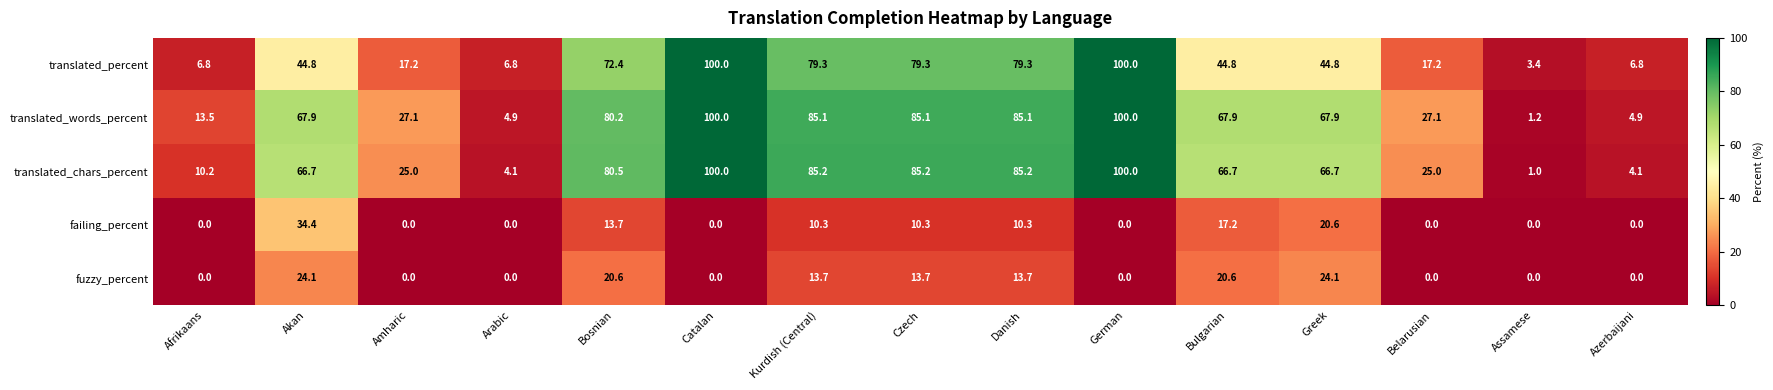

Which series has the largest range (max minus min)?

translated_chars_percent